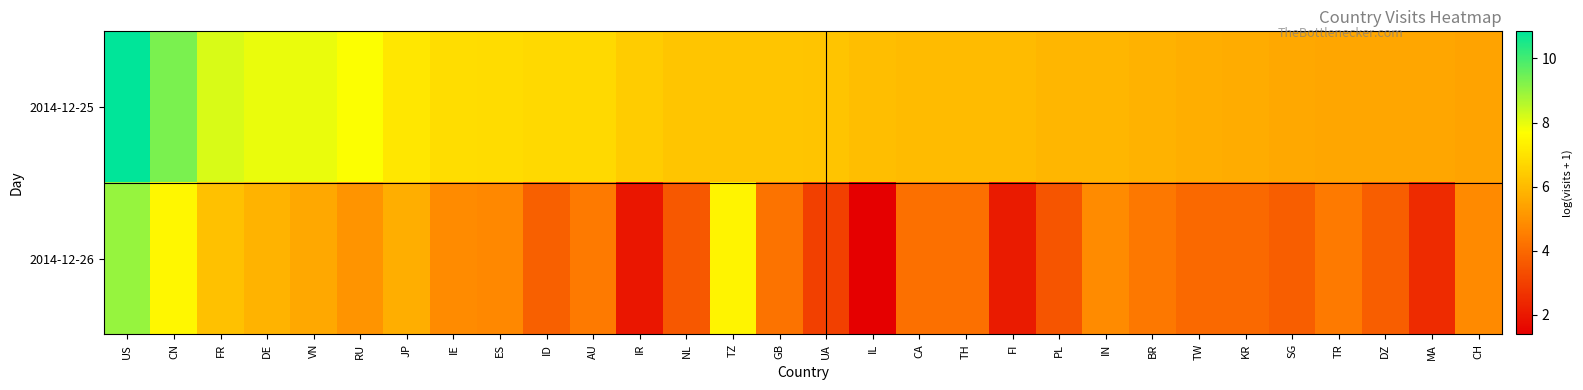

Reading right to left, list all the values displayed in this chart.

2014-12-25: CH=5.4	MA=5.5	DZ=5.5	TR=5.5	SG=5.6	KR=5.7	TW=5.7	BR=5.8	IN=5.9	PL=5.9	FI=6.0	TH=6.0	CA=6.0	IL=6.1	UA=6.2	GB=6.3	TZ=6.3	NL=6.3	IR=6.4	AU=6.8	ID=6.8	ES=6.8	IE=6.9	JP=7.1	RU=7.7	VN=7.9	DE=8.0	FR=8.2	CN=9.3	US=10.8
2014-12-26: CH=4.8	MA=2.5	DZ=3.7	TR=4.4	SG=3.7	KR=4.0	TW=4.0	BR=4.3	IN=4.9	PL=3.5	FI=2.1	TH=4.2	CA=4.2	IL=1.4	UA=3.0	GB=4.3	TZ=7.4	NL=3.6	IR=1.9	AU=4.4	ID=3.8	ES=4.8	IE=4.8	JP=5.7	RU=5.0	VN=5.6	DE=5.9	FR=6.2	CN=7.5	US=9.0